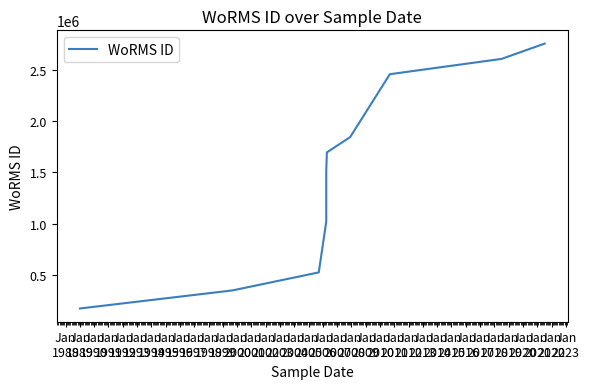

Count the number of values greater than 1695091.

4